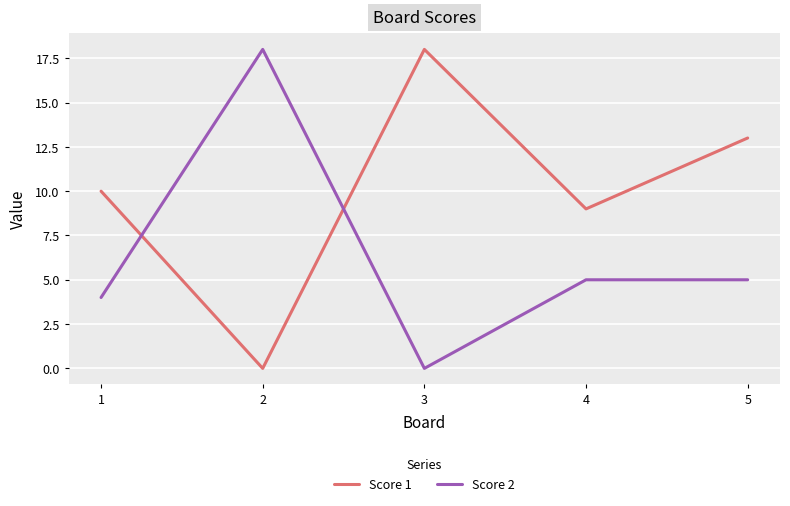

The Score 2 series shows 3 at 5. True or false?

False